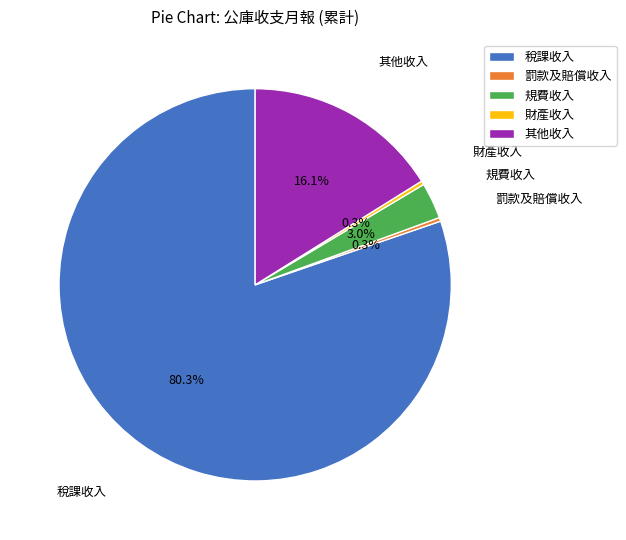

Do 稅課收入 and 財產收入 together represent more than half of the pie?

Yes